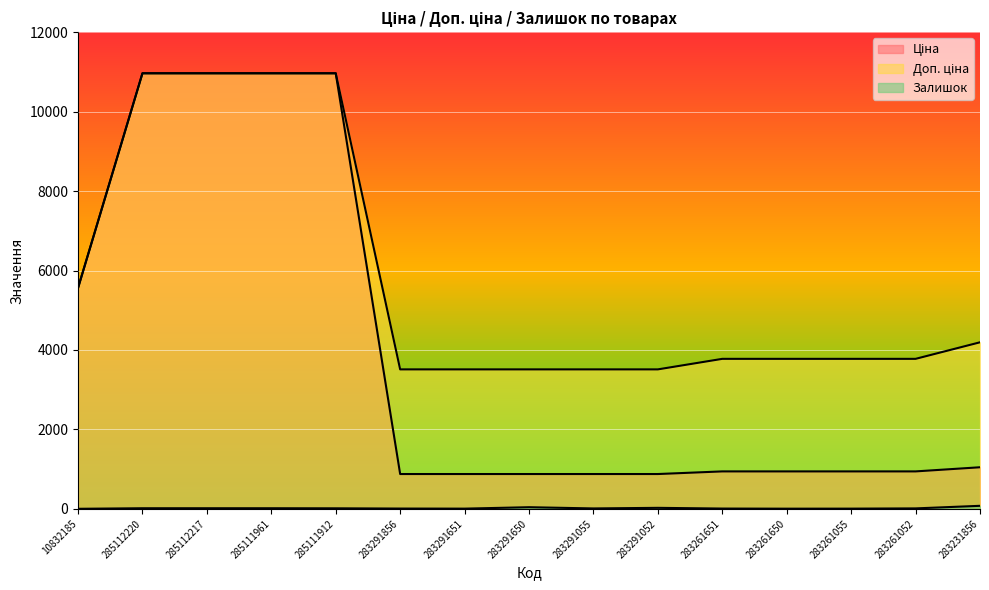

True or false: Залишок and Доп. ціна cross at least once.

False